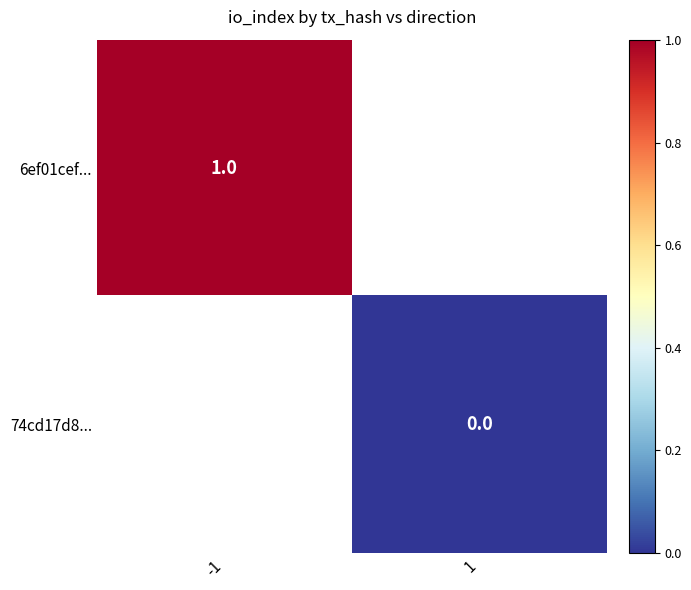

Is it true that 6ef01cef... equals 1 at -1?

True